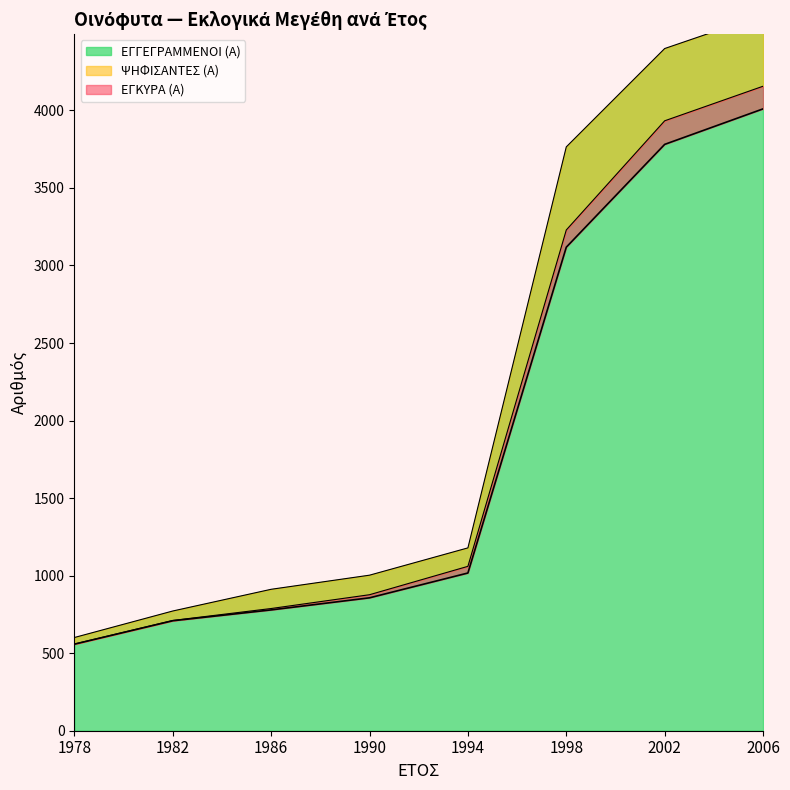

Which series has the widest spread of values?

ΕΓΓΕΓΡΑΜΜΕΝΟΙ (Α)